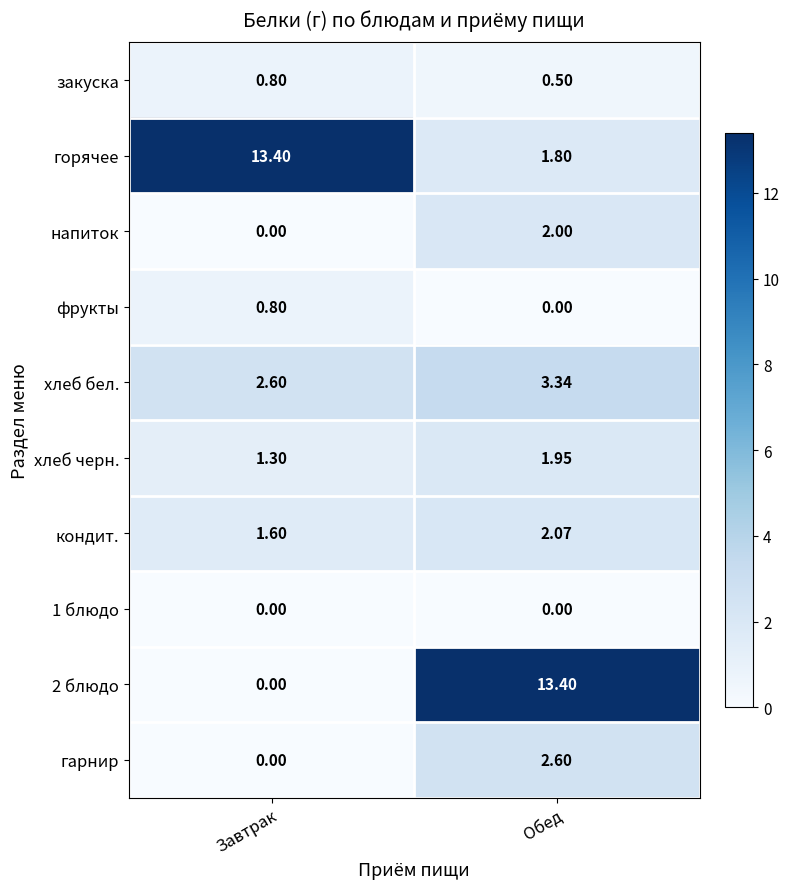

Where is напиток nearest to the value 1?

Завтрак